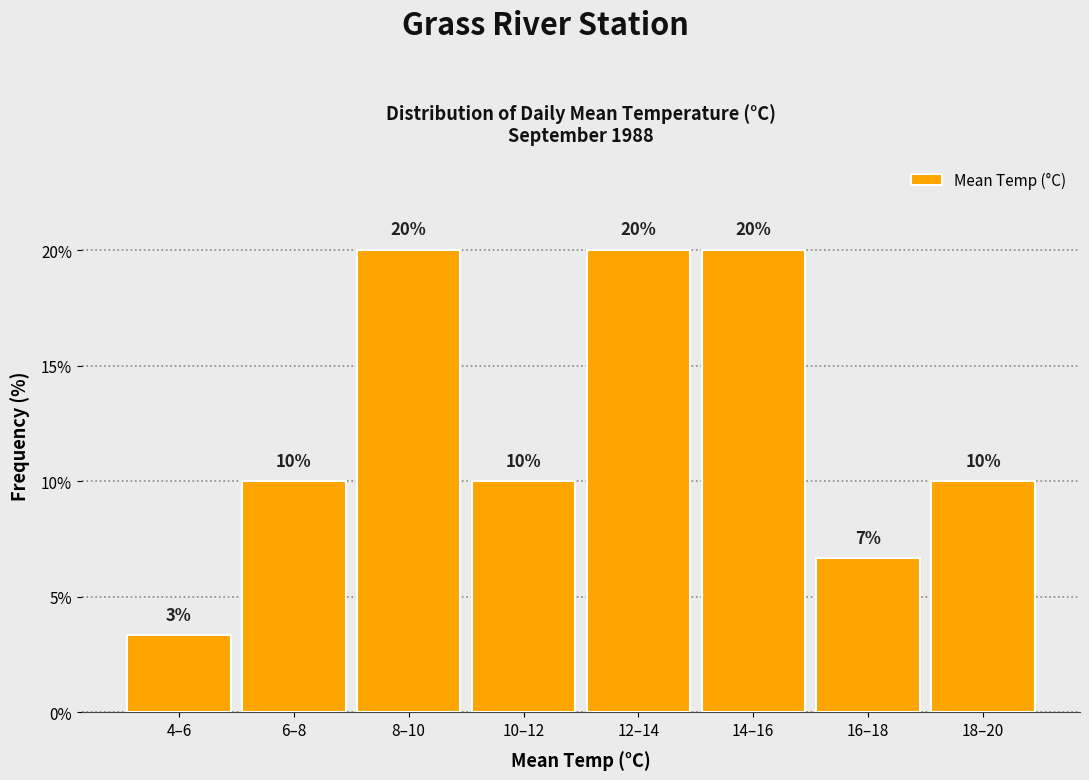

What is the approximate value at 14–16?

20.0